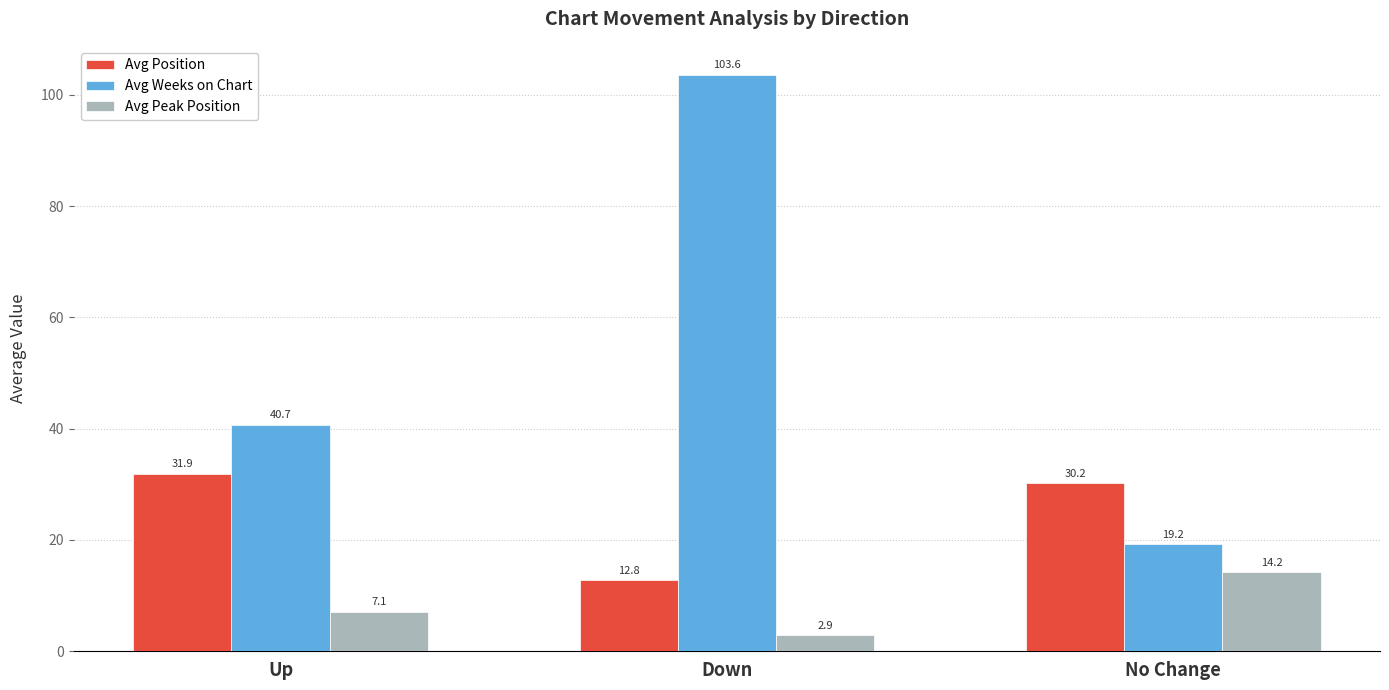

Which series has the largest range (max minus min)?

Avg Weeks on Chart